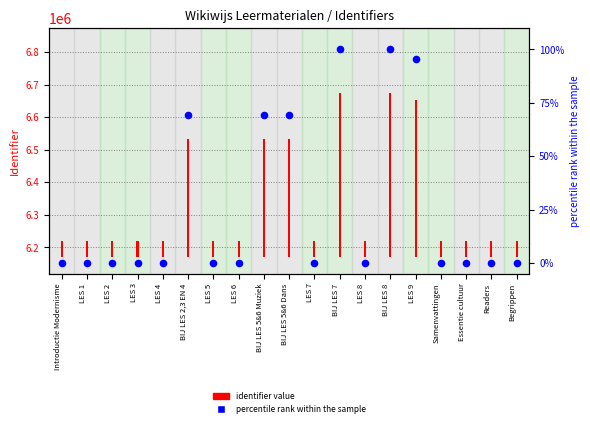

Which series has the largest total across all categories?

identifier value